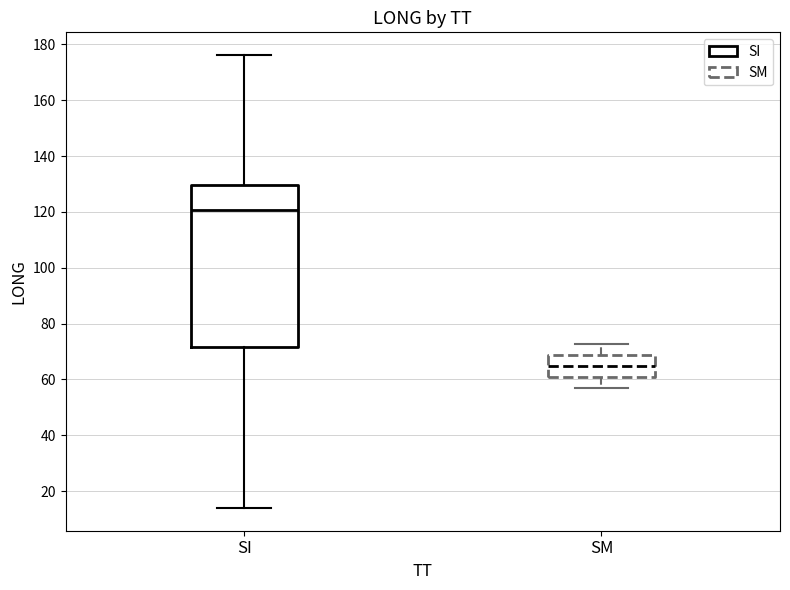

Which box's median line is the lowest?

SM